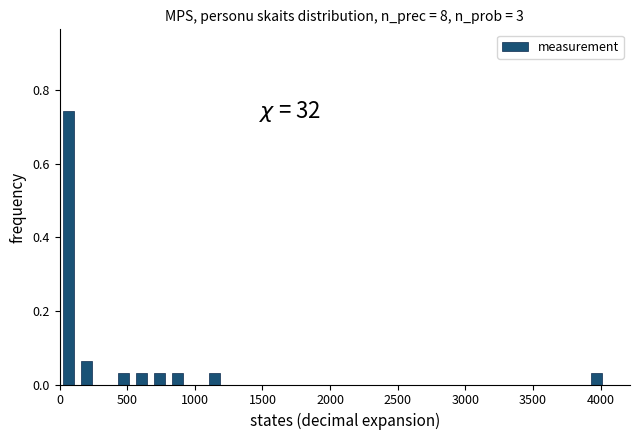

Around what value on the x-axis is the tallest bar? Give the approximate position of its centre, as read against the axis.

50